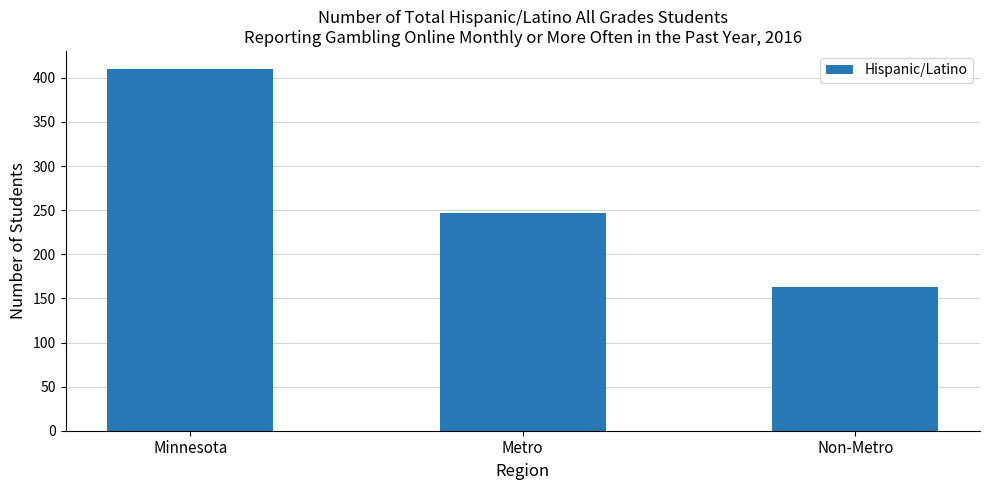

Where is the data nearest to the value 286?

Metro